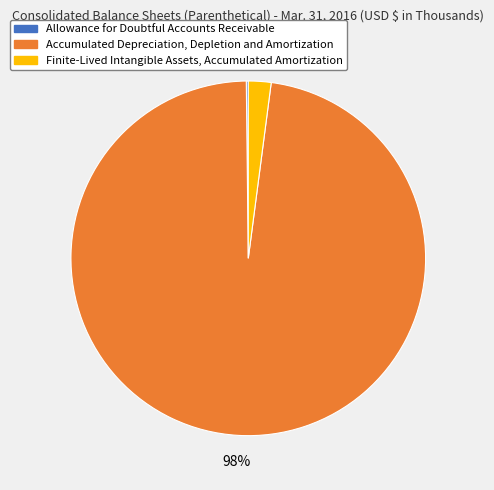

Which category has the biggest portion of the pie?

Accumulated Depreciation, Depletion and Amortization